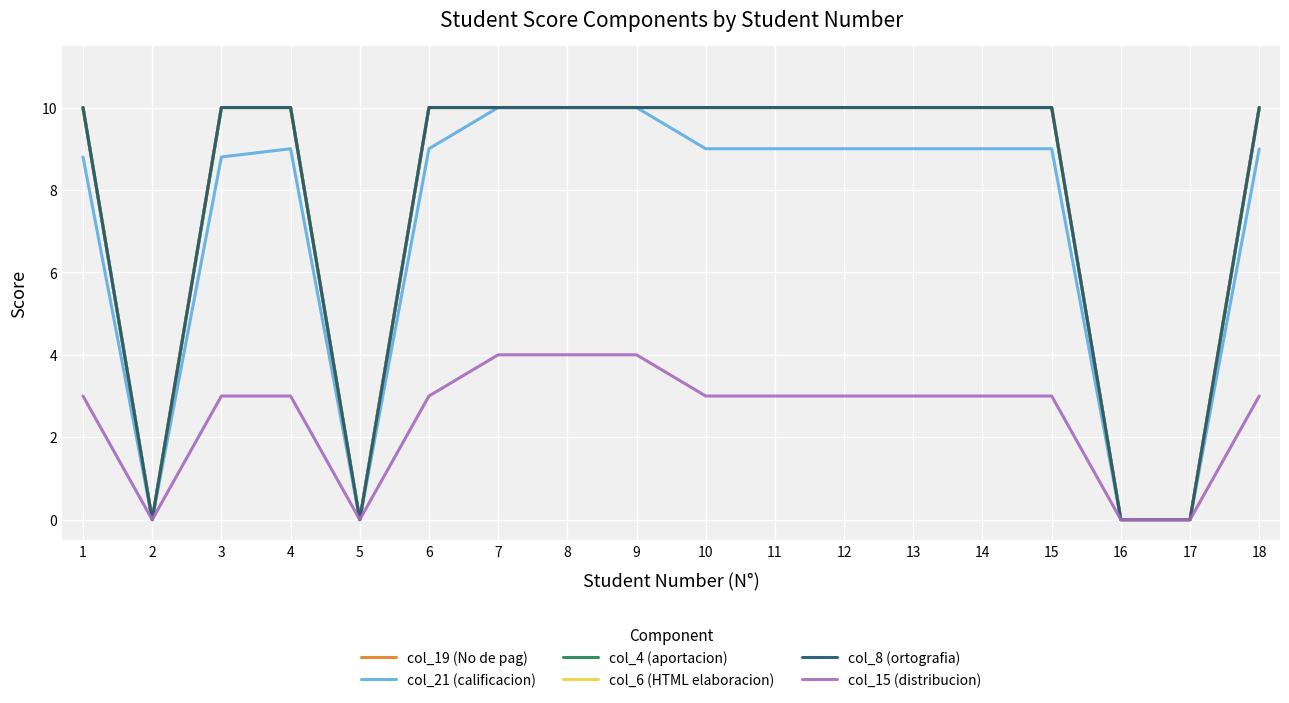

What is the total value across all series at 14?

52.0